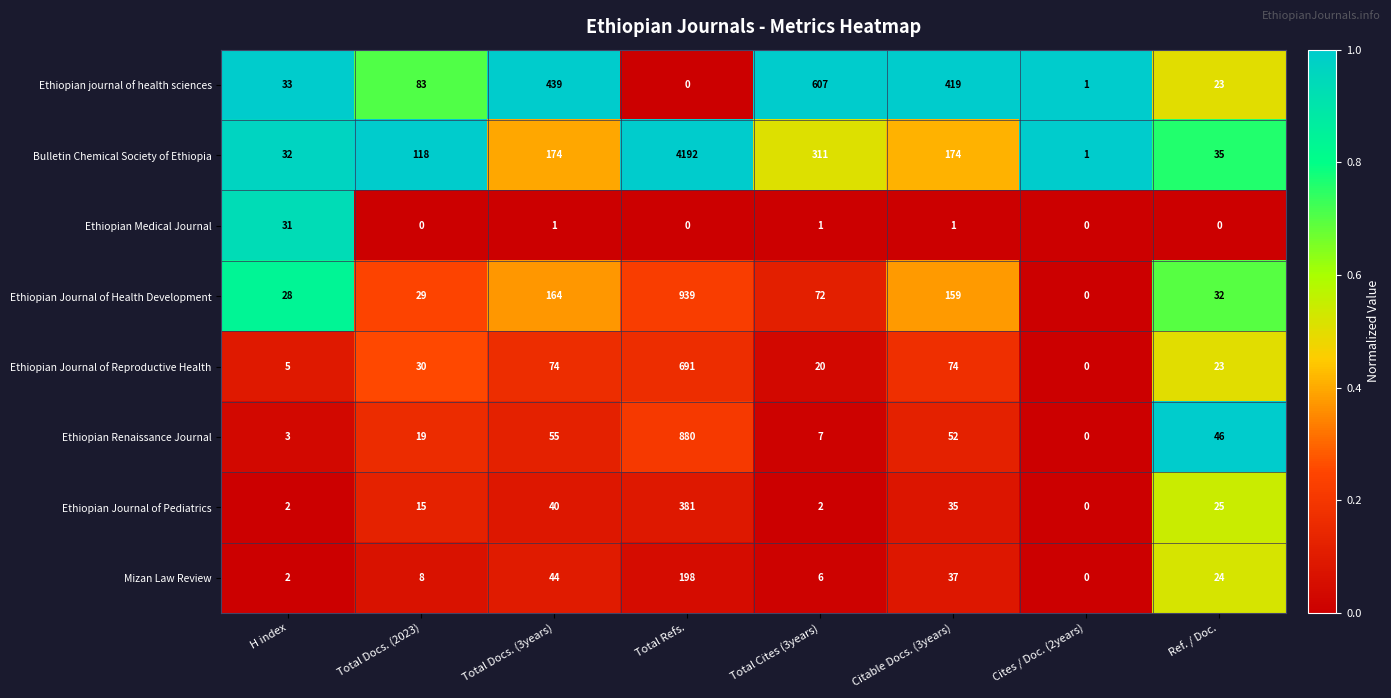

Is the value of Ethiopian Journal of Health Development at Total Refs. greater than the value of Bulletin Chemical Society of Ethiopia at H index?

Yes